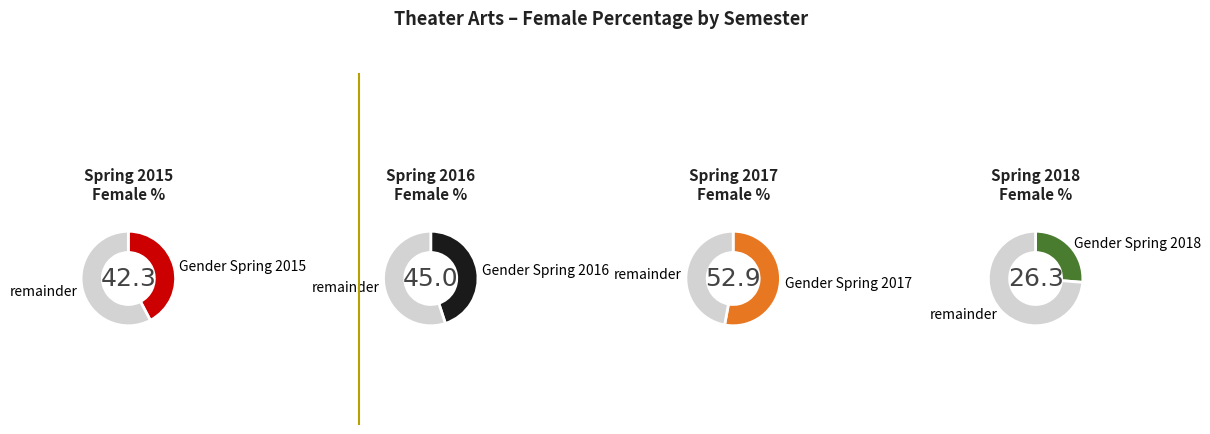

To the nearest percent, what is the difference between the largest and smallest slice percentages?

15%